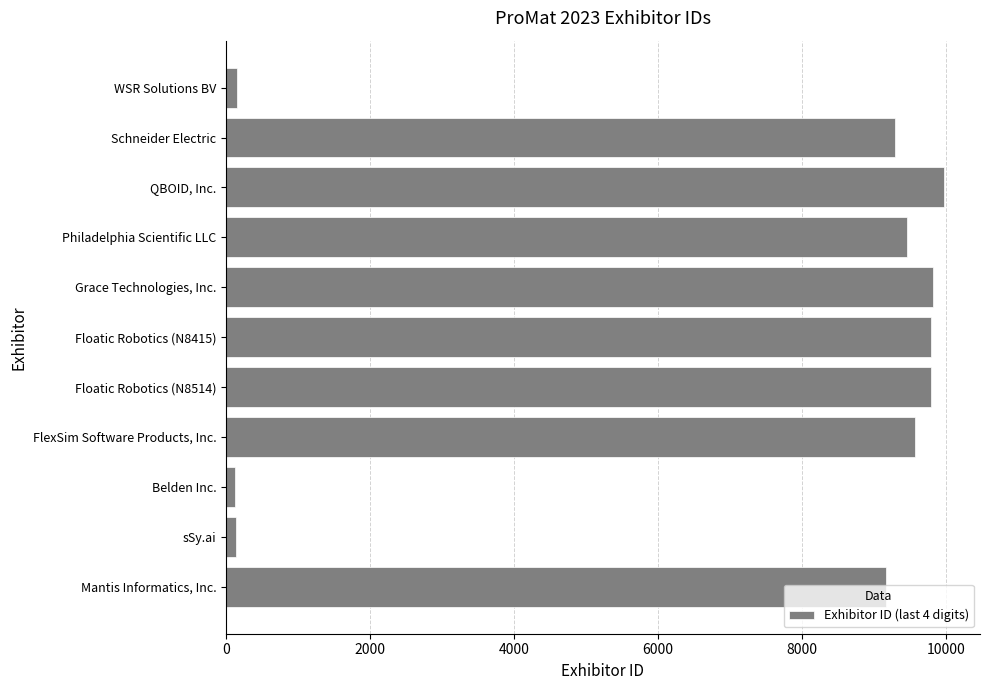

Which has a higher value, Philadelphia Scientific LLC or sSy.ai?

Philadelphia Scientific LLC